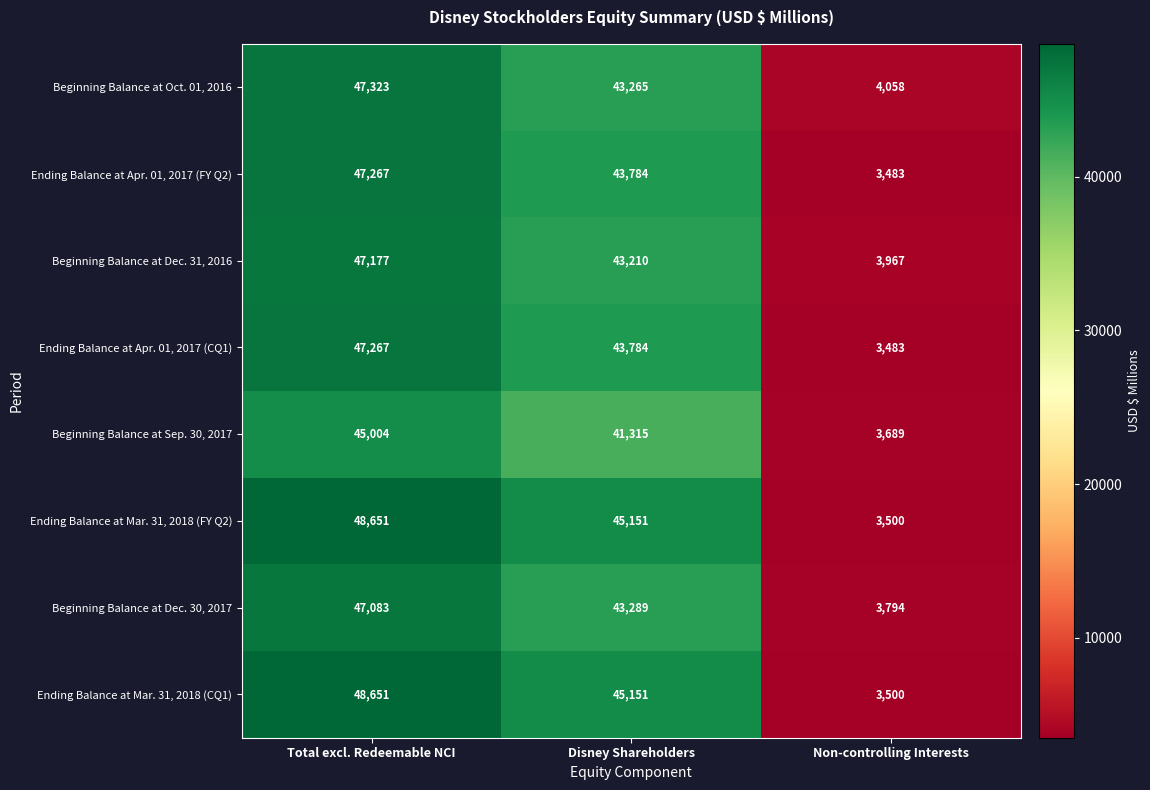

How many categories are shown in the chart?

3